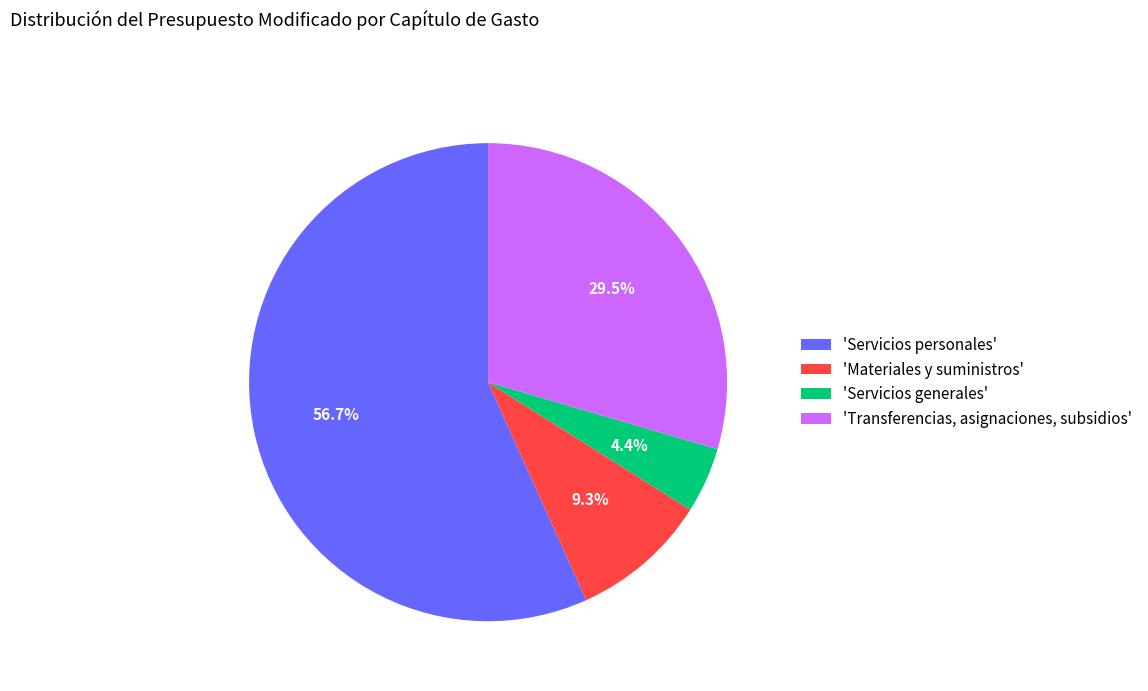

Between 'Materiales y suministros' and 'Transferencias, asignaciones, subsidios', which is larger?

'Transferencias, asignaciones, subsidios'